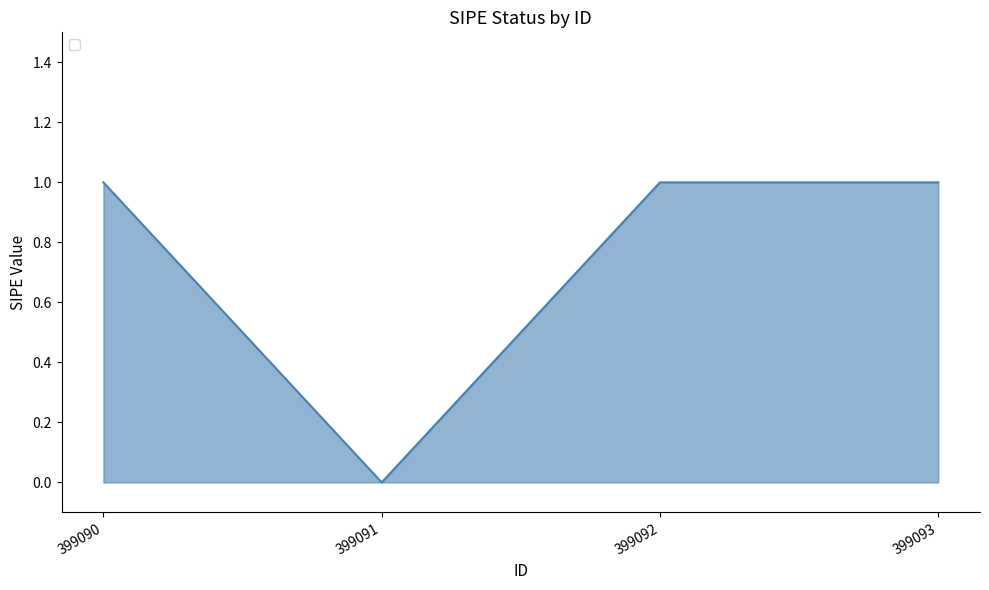

Which category has the lowest value across all series?

399091